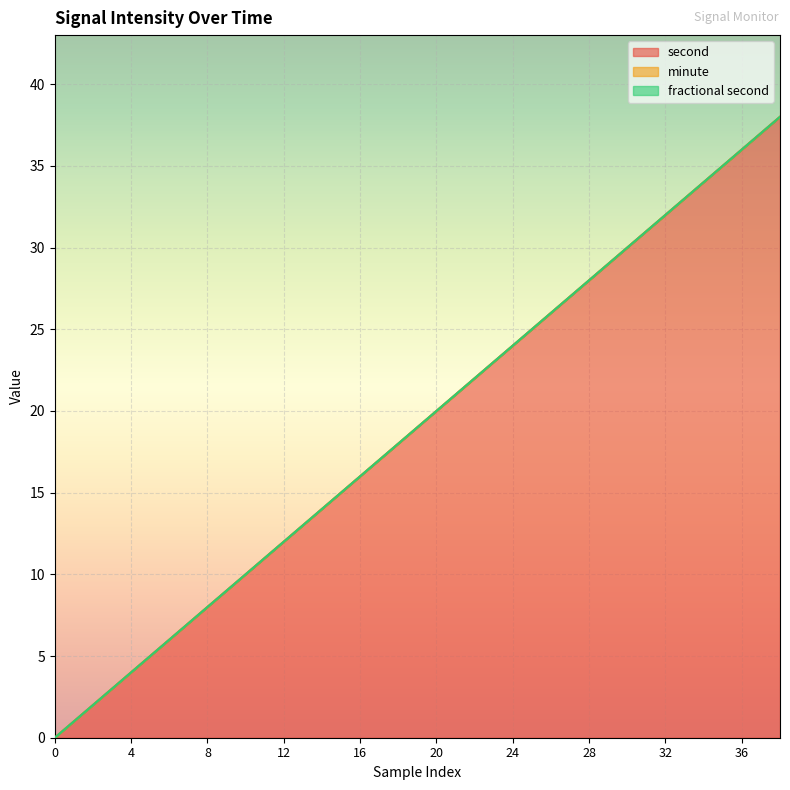

What is the sum of all second values?

380